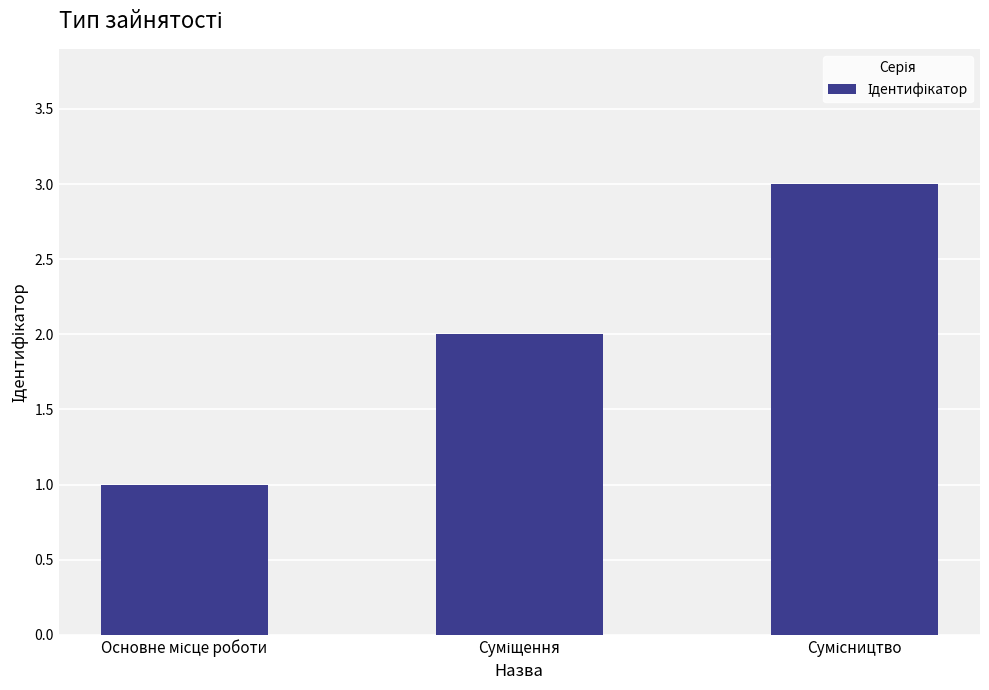

How many values are between 1 and 3?

3